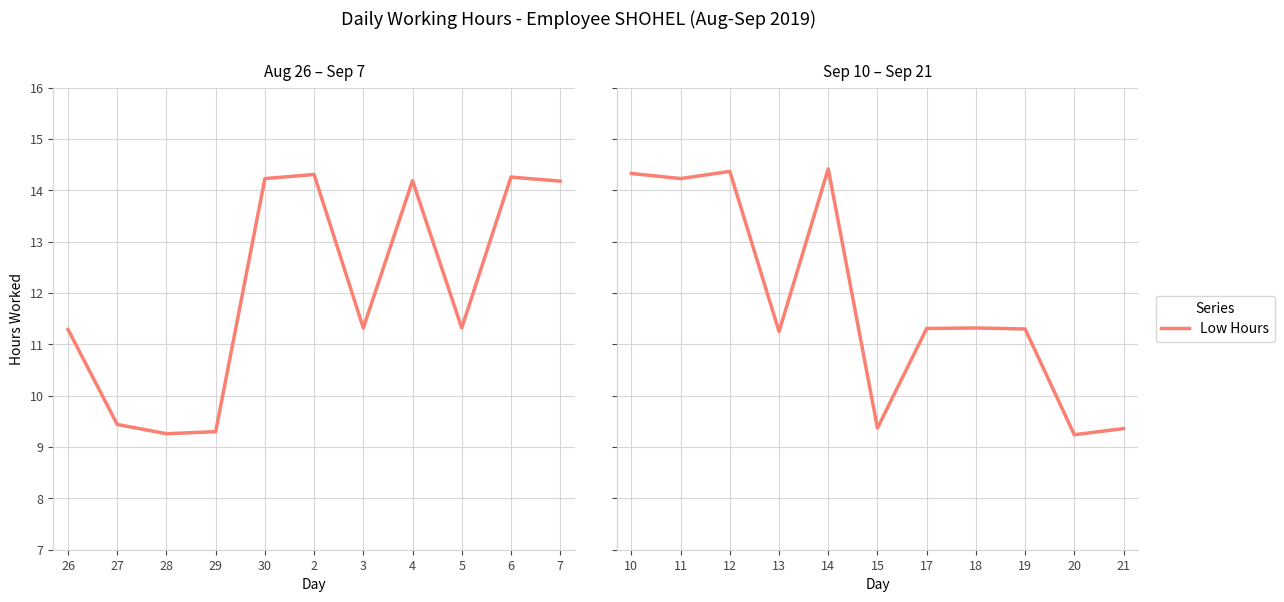

How many lines are shown in the chart?

1